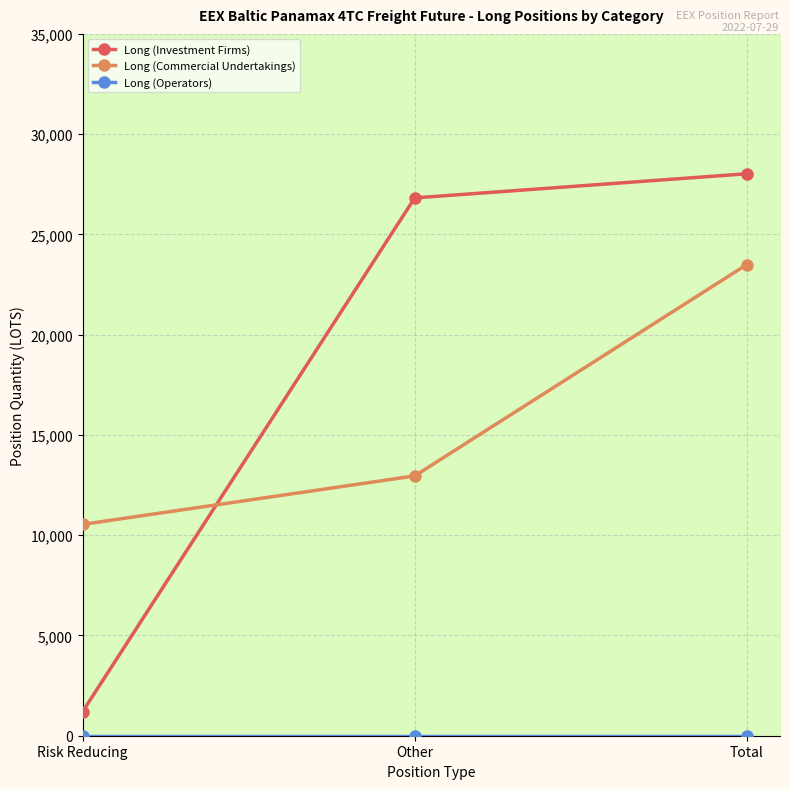

What is the label of the 1st point from the left?

Risk Reducing